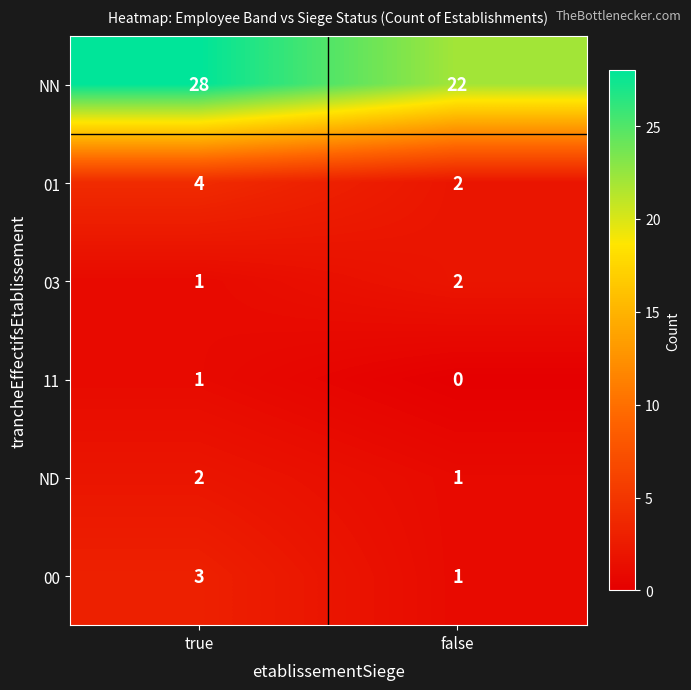

List the labels in order of NN value, largest first.

true, false